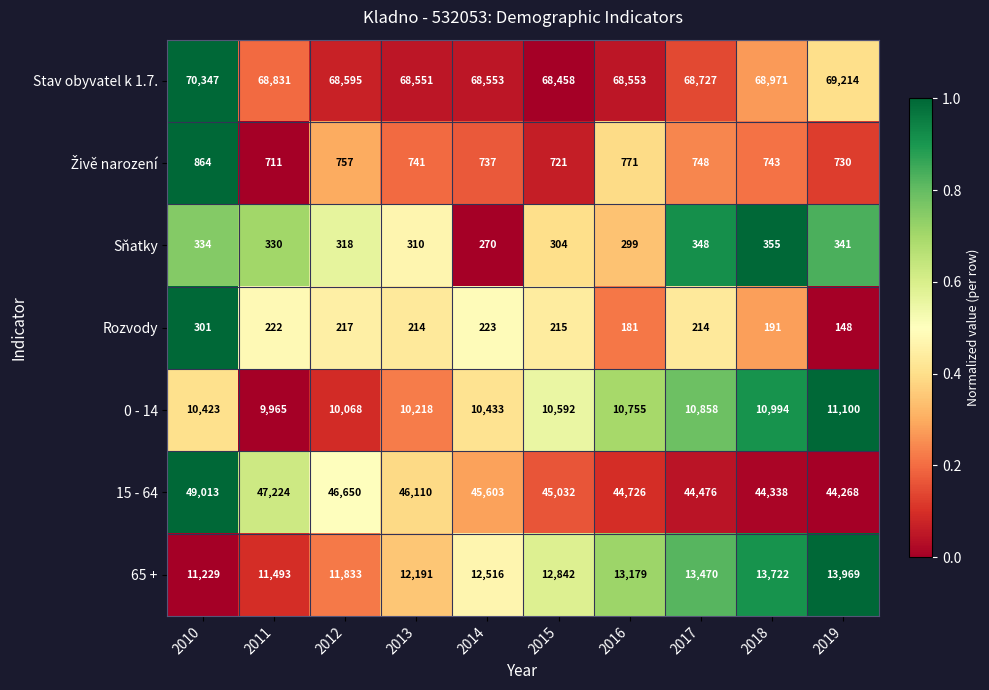

Between 2010 and 2011, which series saw the biggest shift?

15 - 64